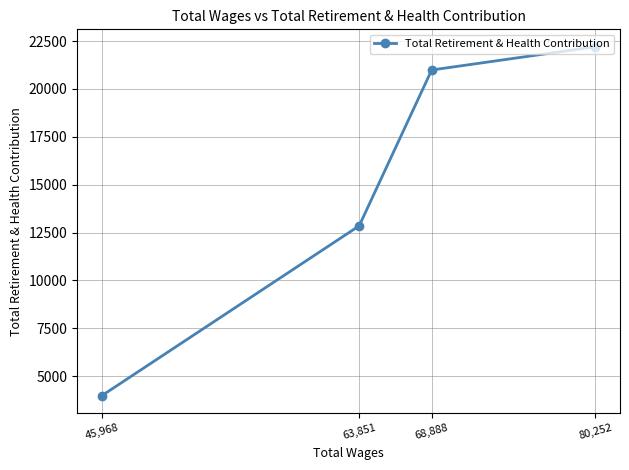

List the labels in order of value, largest first.

80,252, 68,888, 63,851, 45,968